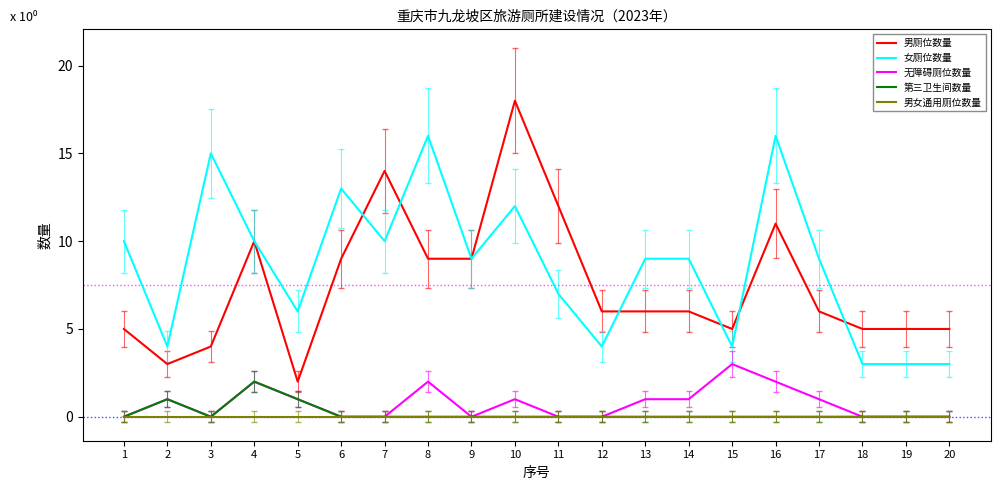

List the series in order of their peak value, lowest first.

男女通用厕位数量, 第三卫生间数量, 无障碍厕位数量, 女厕位数量, 男厕位数量